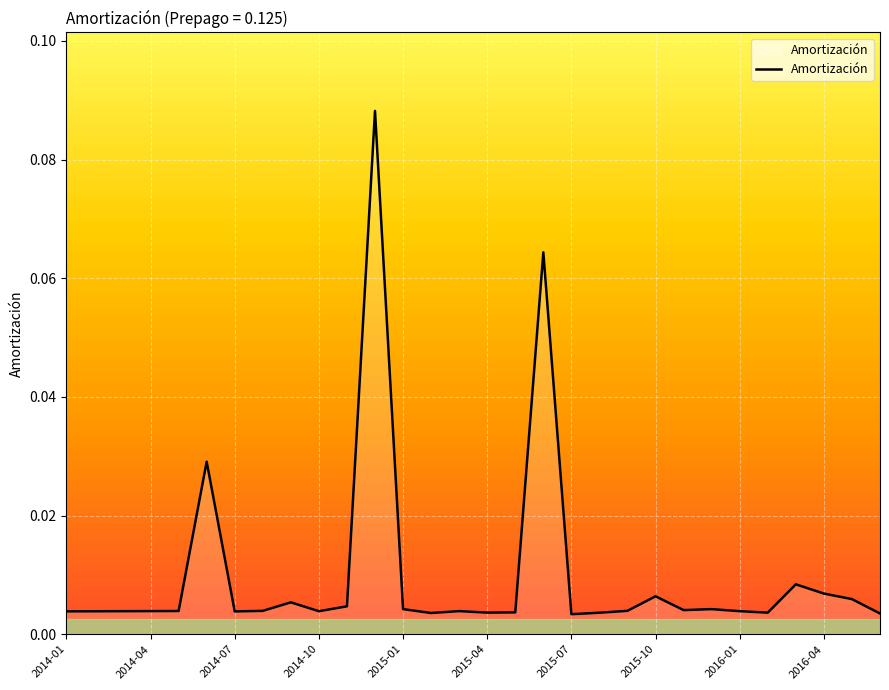

List the labels in order of value, largest first.

2014-12, 2015-06, 2014-06, 2016-03, 2016-04, 2015-10, 2016-05, 2014-09, 2014-11, 2015-12, 2015-01, 2015-11, 2015-09, 2014-08, 2014-05, 2014-04, 2015-03, 2016-01, 2014-03, 2014-10, 2014-02, 2014-01, 2014-07, 2015-05, 2015-04, 2016-02, 2015-08, 2015-02, 2016-06, 2015-07